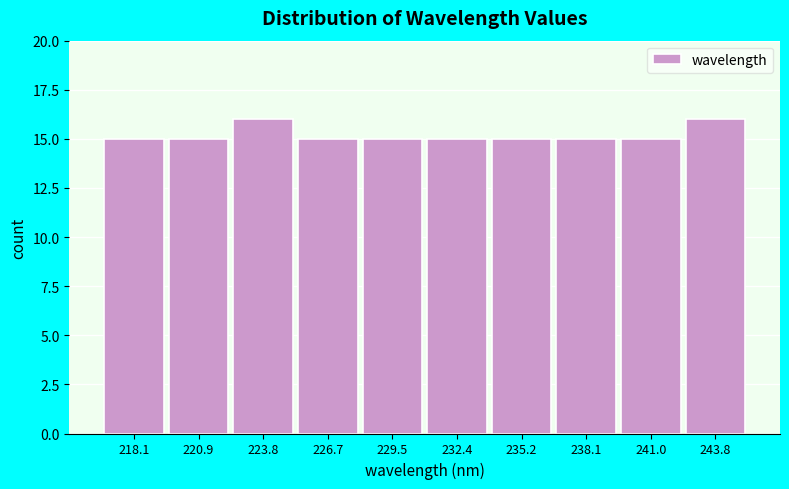

Reading left to right, list all the values displayed in this chart.

15	15	16	15	15	15	15	15	15	16